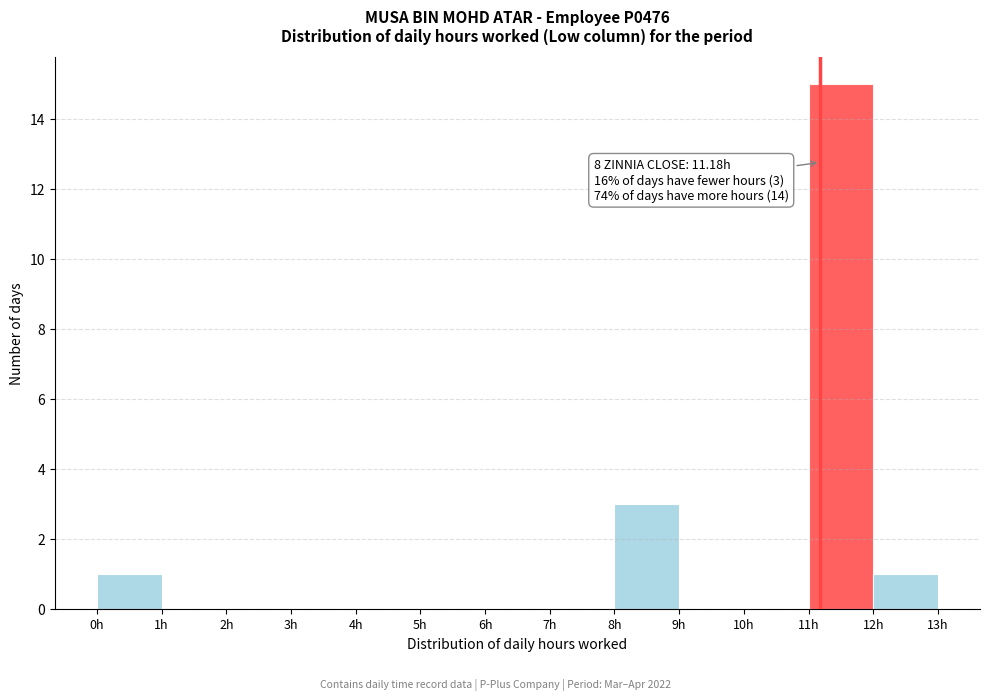

Over which range of the x-axis is the bar tallest?

11 to 12